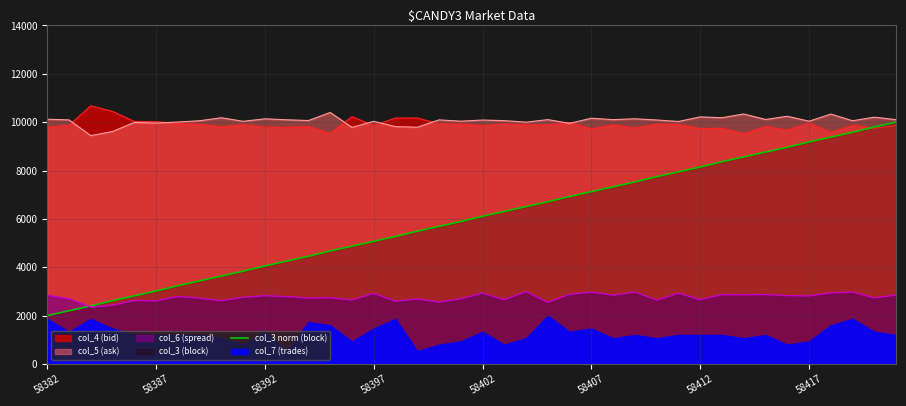

What is the difference between the second highest and second lowest values?

7600.0